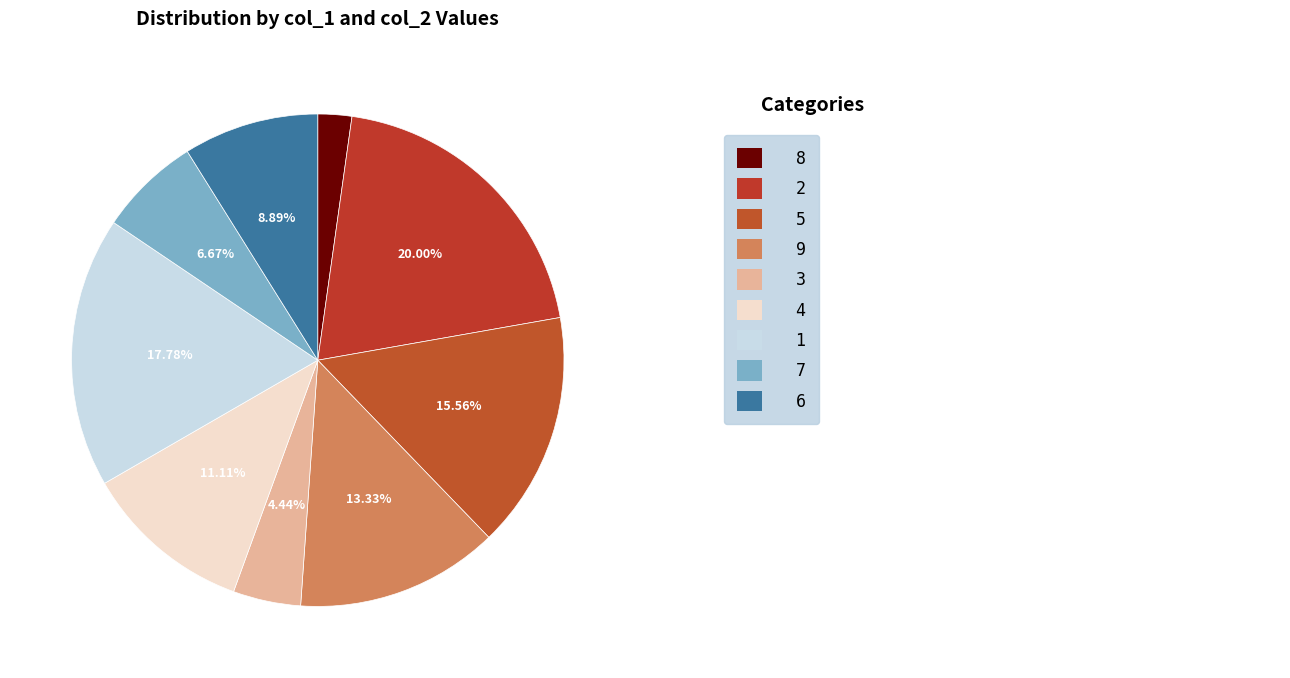

To the nearest percent, what is the difference between the largest and smallest slice percentages?

18%